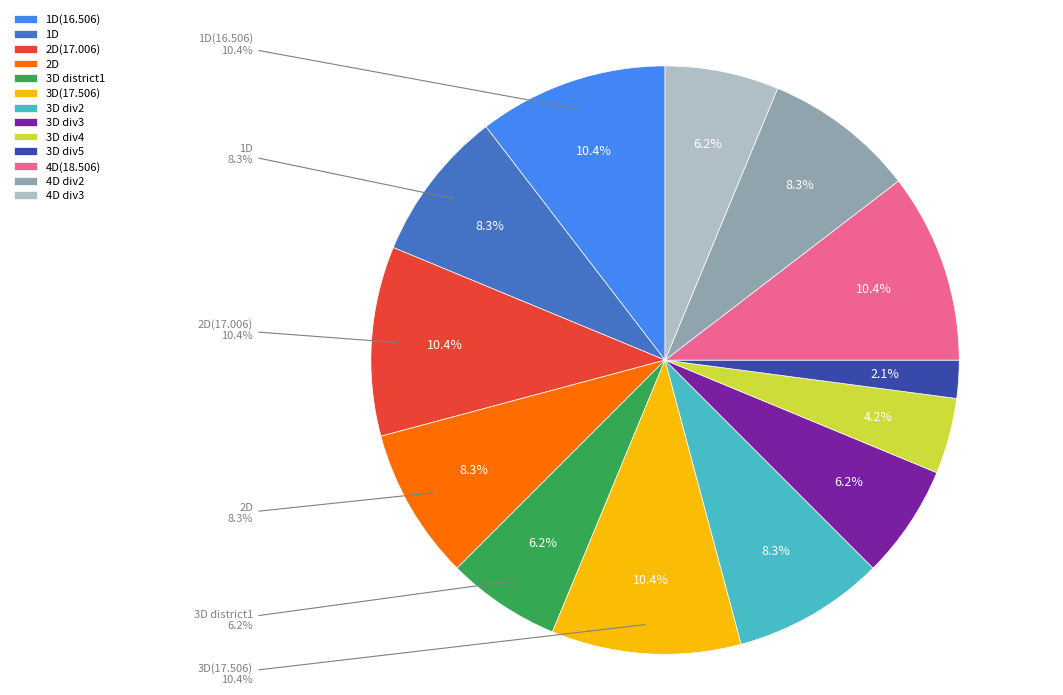

The 3D(17.506)2 slice represents 9% of the pie. True or false?

False